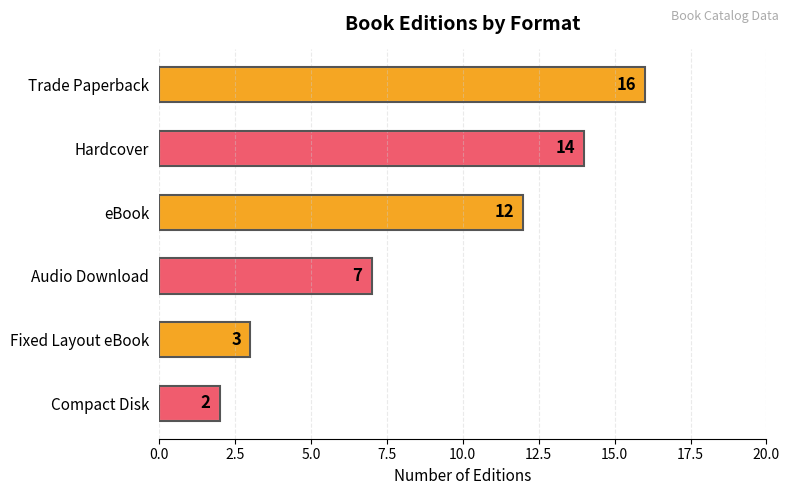

List the labels in order of value, largest first.

Trade Paperback, Hardcover, eBook, Audio Download, Fixed Layout eBook, Compact Disk